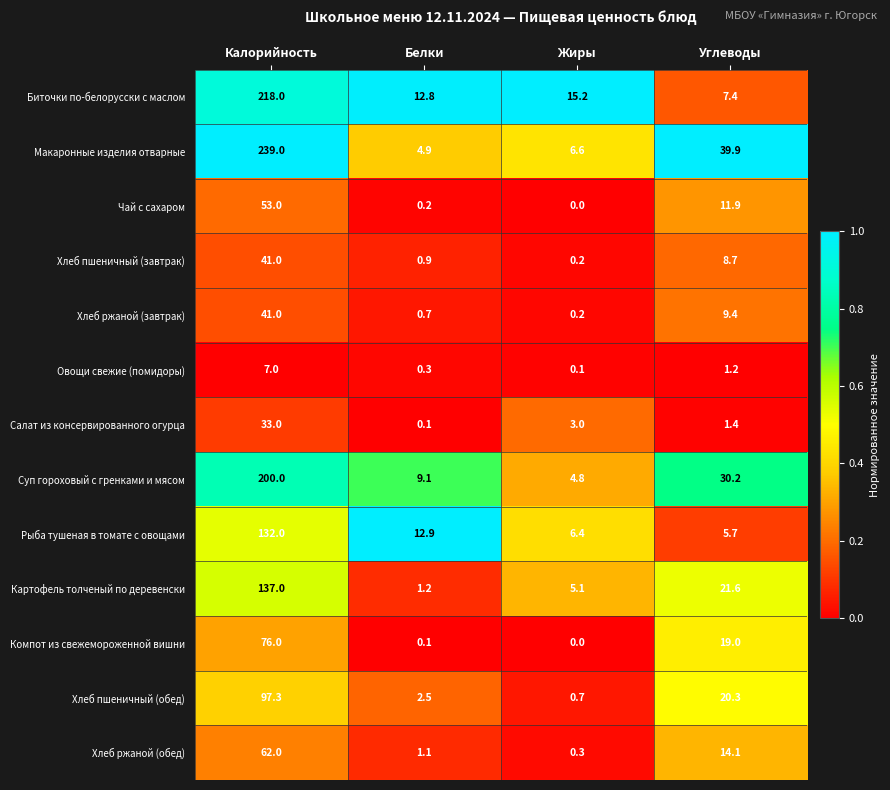

What is the difference between the second highest and second lowest values in the Чай с сахаром series?

11.7